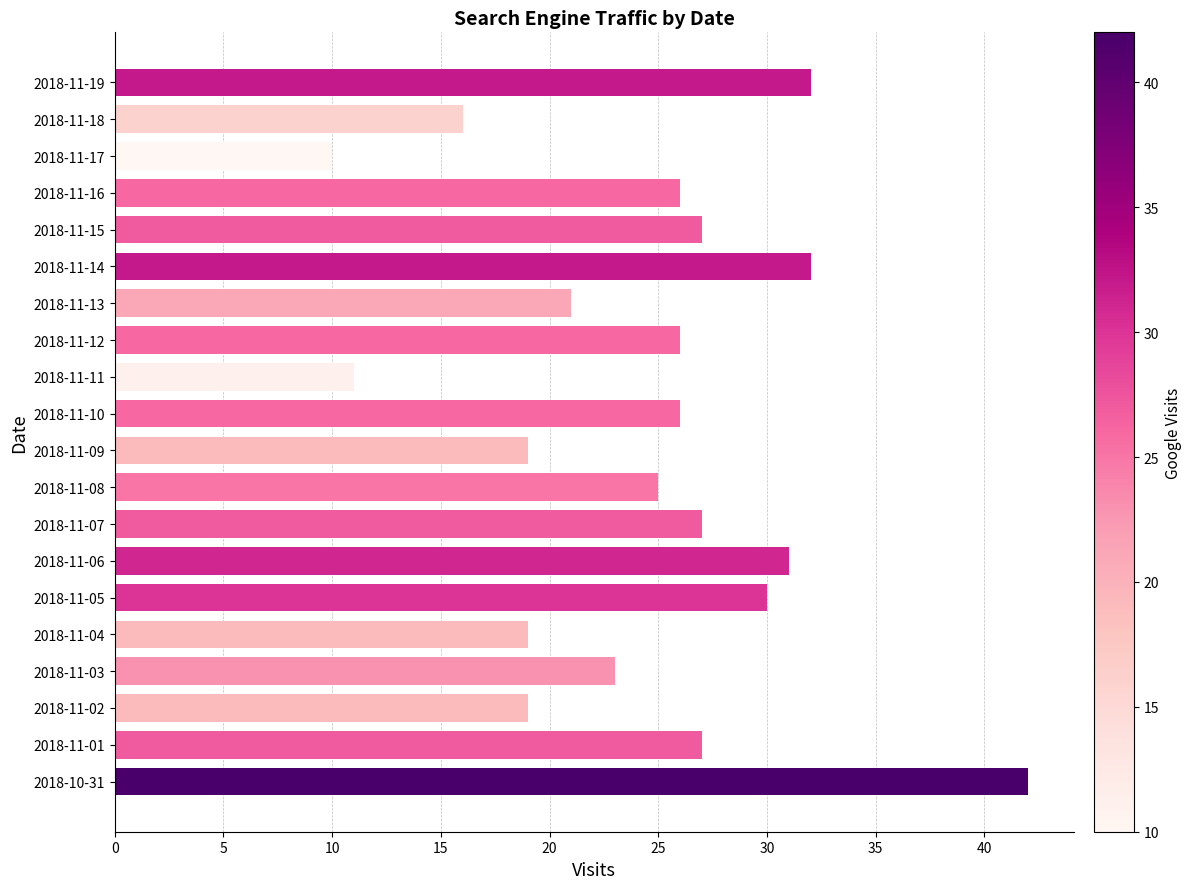

What is the minimum value shown in the chart?

10